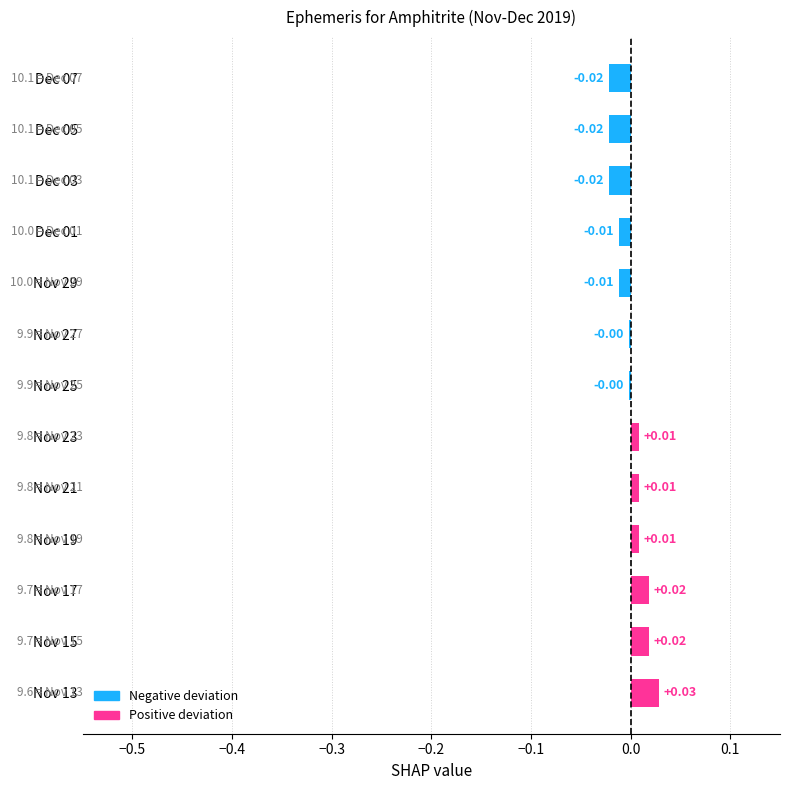

Which has a higher value, Nov 19 or Dec 05?

Nov 19